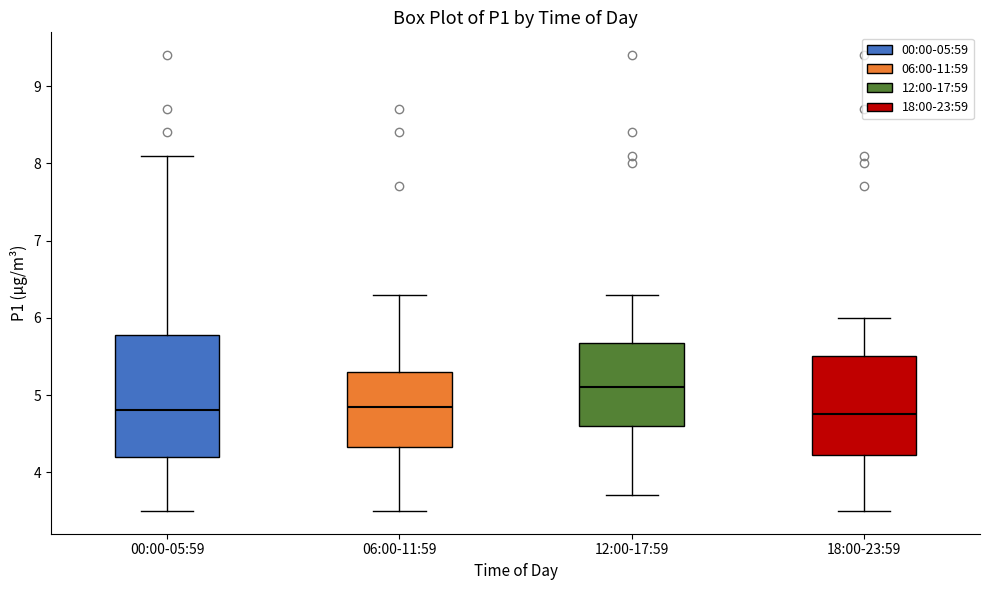

Reading left to right, transcribe this box plot: for each box, give where its median line is, the range the box spans, and where its two whiskers end, as read against the y-axis. The values are not printed on the chart, so give them approximately, as read against the axis.

00:00-05:59: median 4.8, box 4.2 to 5.8, whiskers 3.5 to 8.1
06:00-11:59: median 4.9, box 4.3 to 5.3, whiskers 3.5 to 6.3
12:00-17:59: median 5.1, box 4.6 to 5.7, whiskers 3.7 to 6.3
18:00-23:59: median 4.8, box 4.2 to 5.5, whiskers 3.5 to 6.0